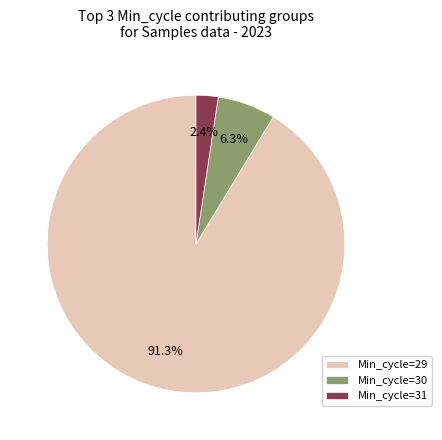

Is the sum of Min_cycle=30 and Min_cycle=29 greater than half?

Yes